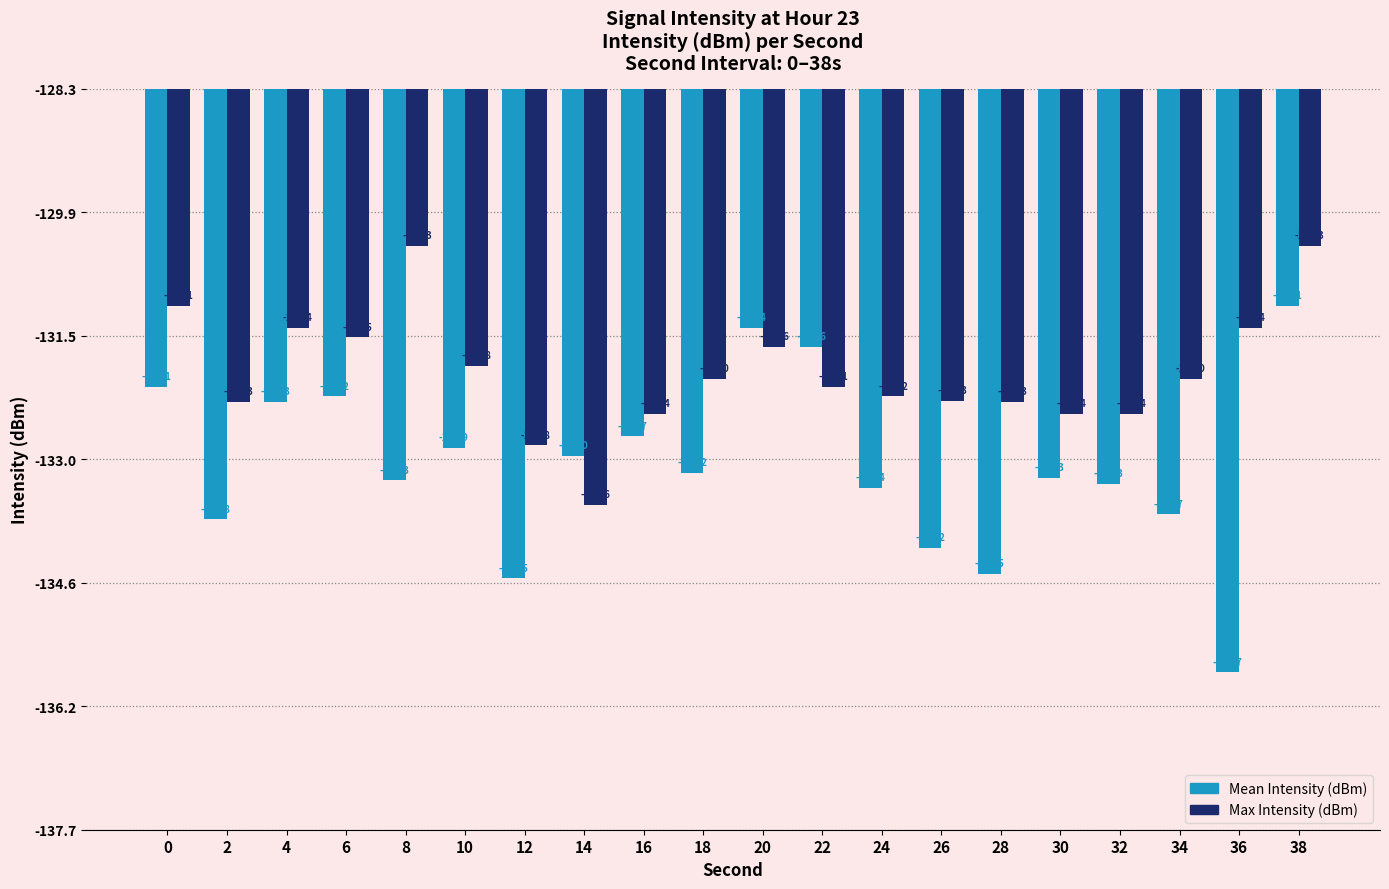

List the series in order of their overall mean, highest first.

Max Intensity (dBm), Mean Intensity (dBm)